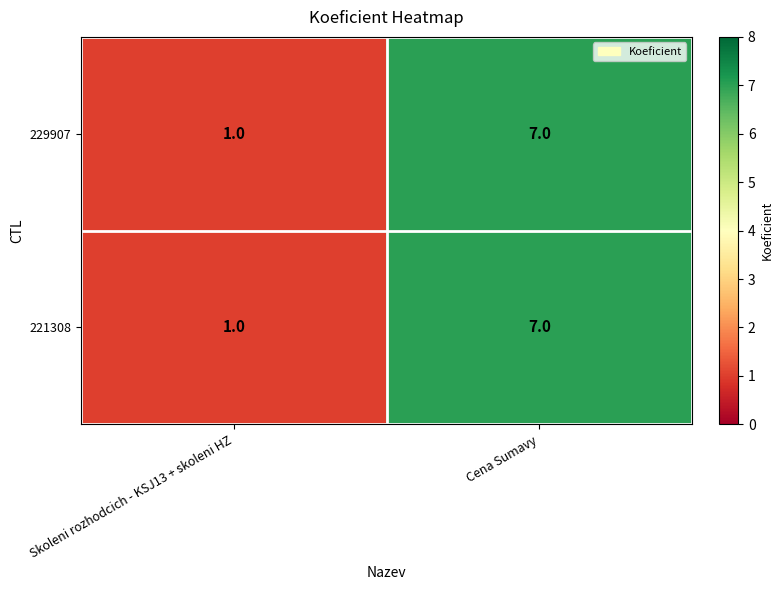

At which label does 221308 reach its minimum?

Skoleni rozhodcich - KSJ13 + skoleni HZ